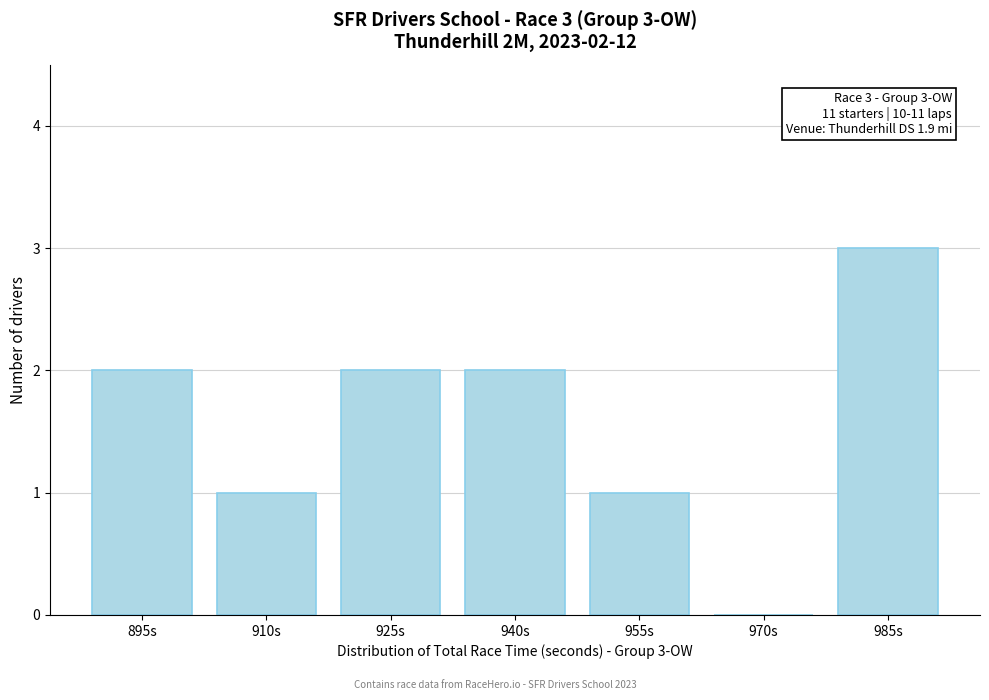

Reading left to right, transcribe all the data shown in this chart.

895s=2	910s=1	925s=2	940s=2	955s=1	970s=0	985s=3